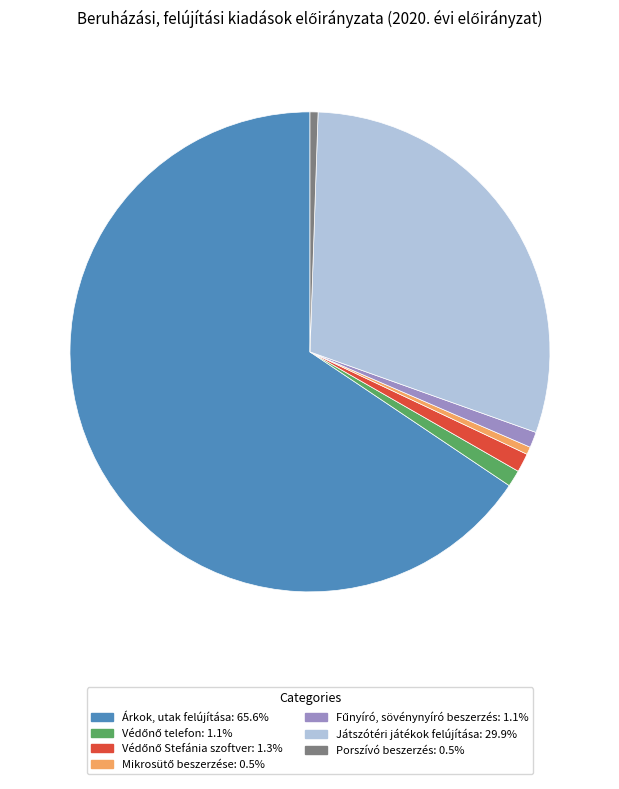

Which category has the biggest portion of the pie?

Árkok, utak felújítása